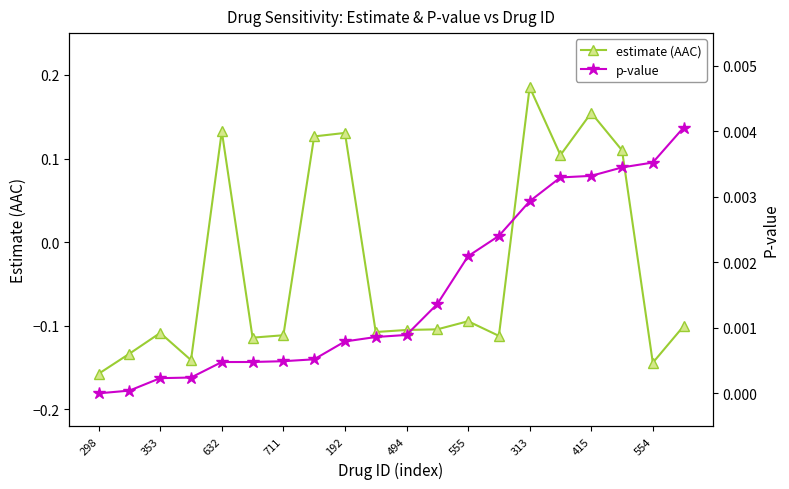

How many times do p-value and estimate (AAC) cross each other?

6